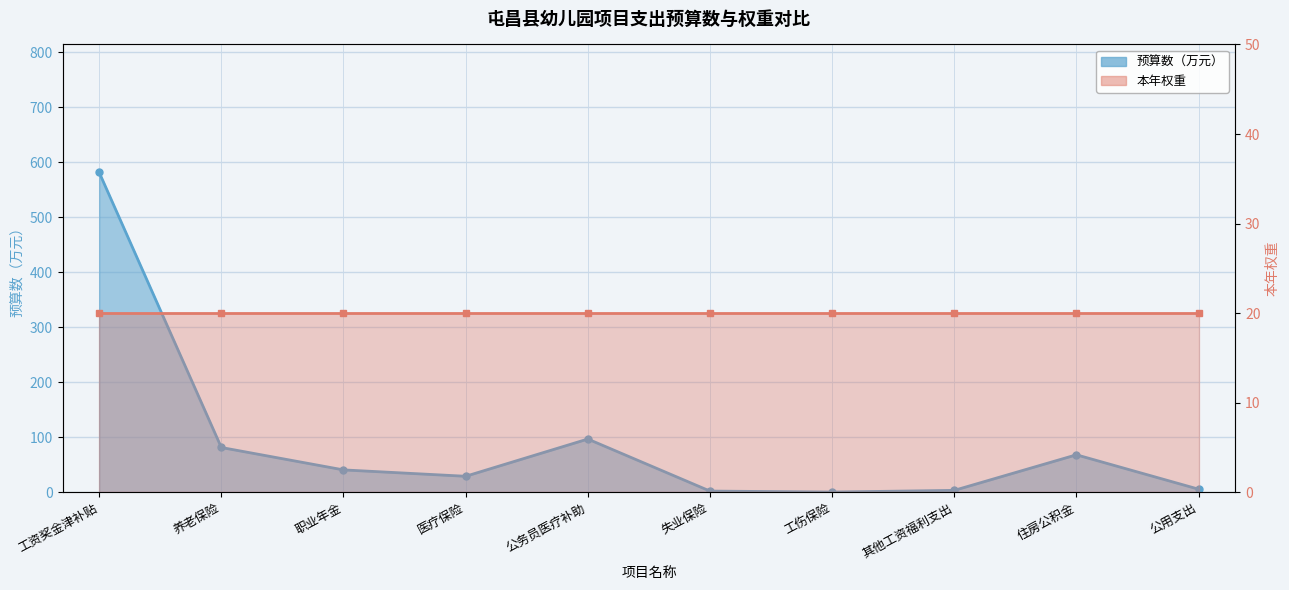

What is the greatest value displayed?

581.2